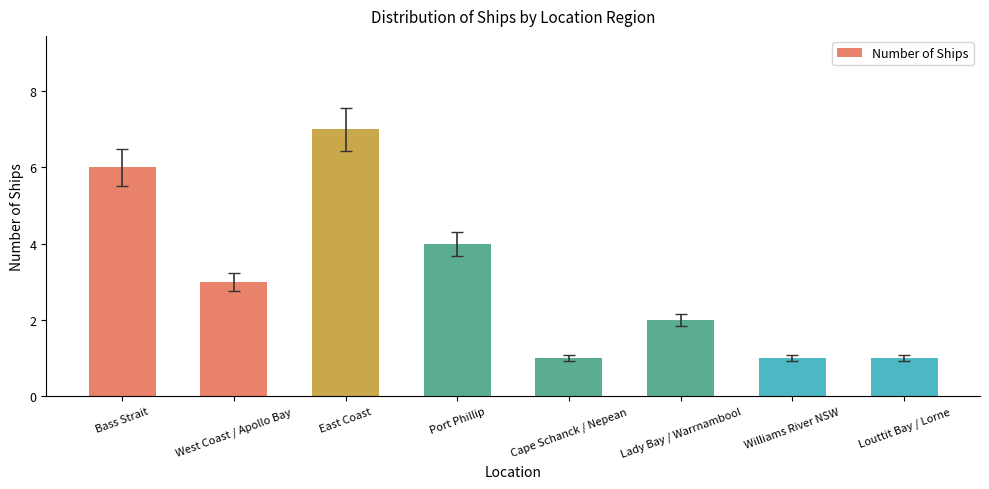

Does the chart contain stacked bars?

No